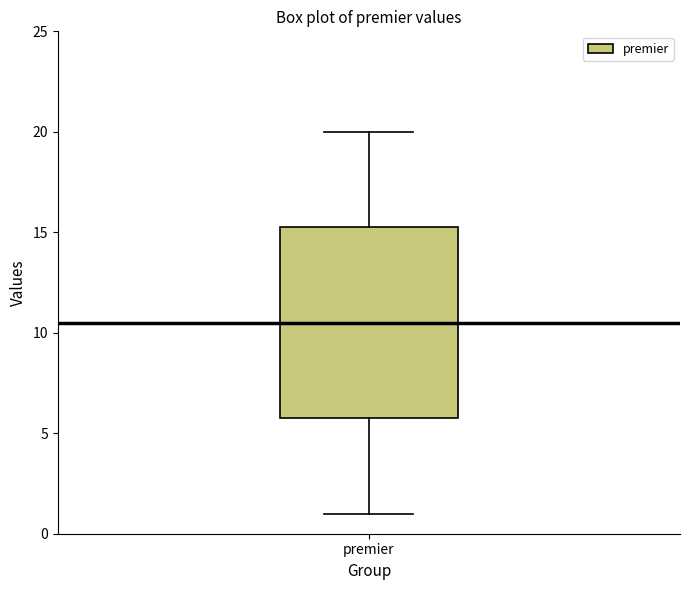

Where does the upper whisker of the box for premier end on the y-axis? The values are not printed on the chart, so give them approximately, as read against the axis.

20.0